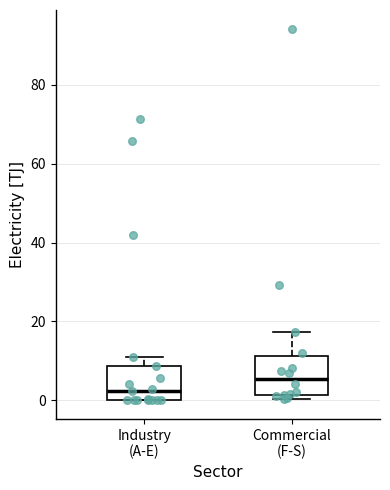

Where is the upper edge of the box for Commercial (F-S) on the y-axis? The values are not printed on the chart, so give them approximately, as read against the axis.

12